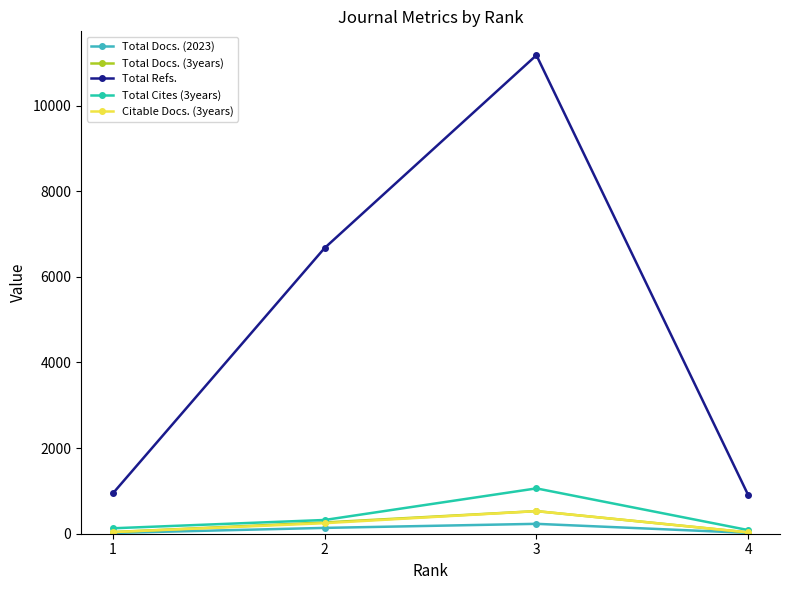

At which category is the sum across all series the highest?

3